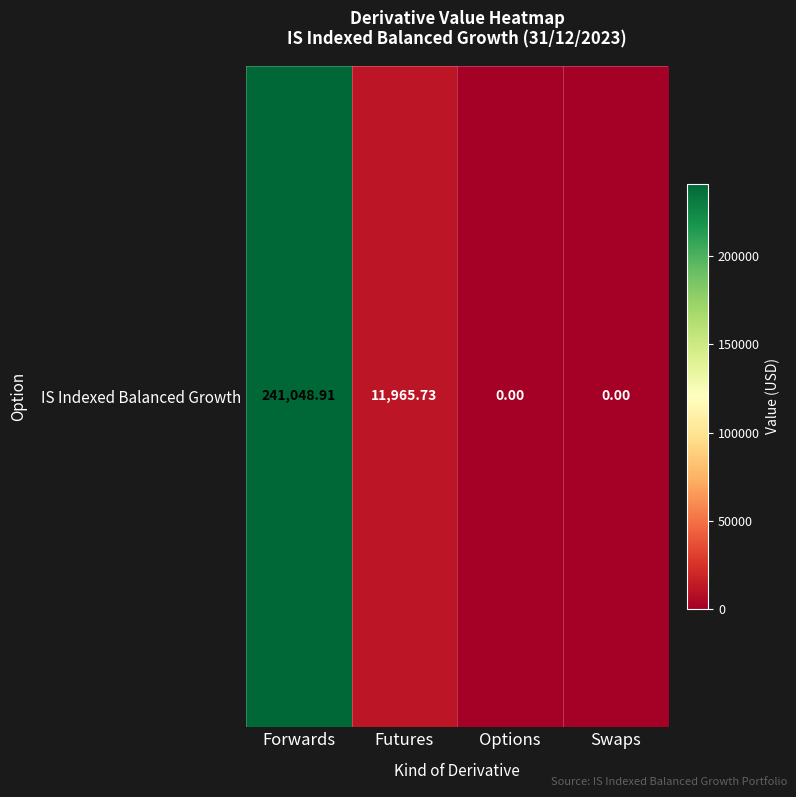

Between Swaps and Futures, which is larger?

Futures